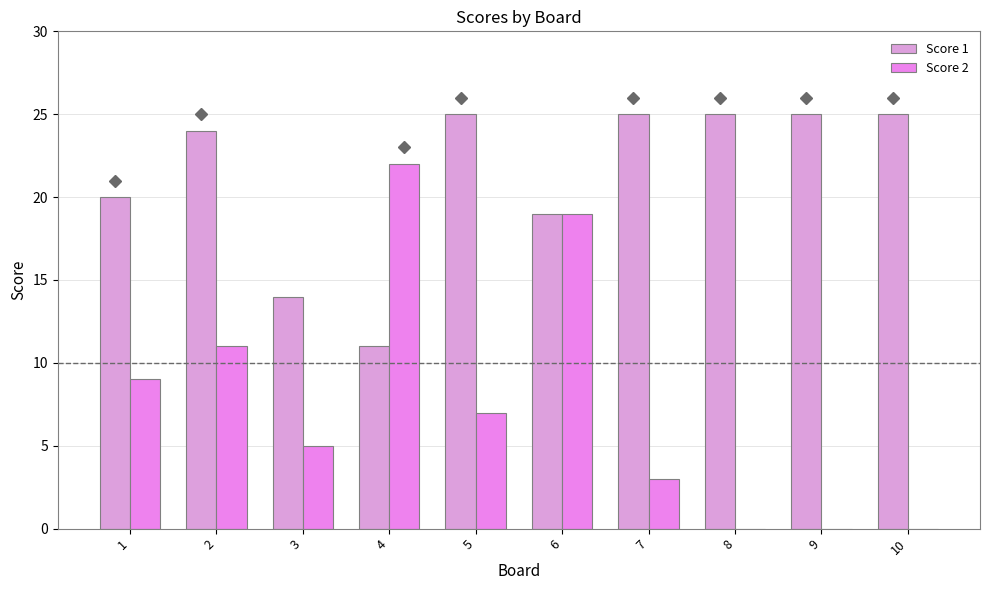

How many distinct data groups are displayed?

2